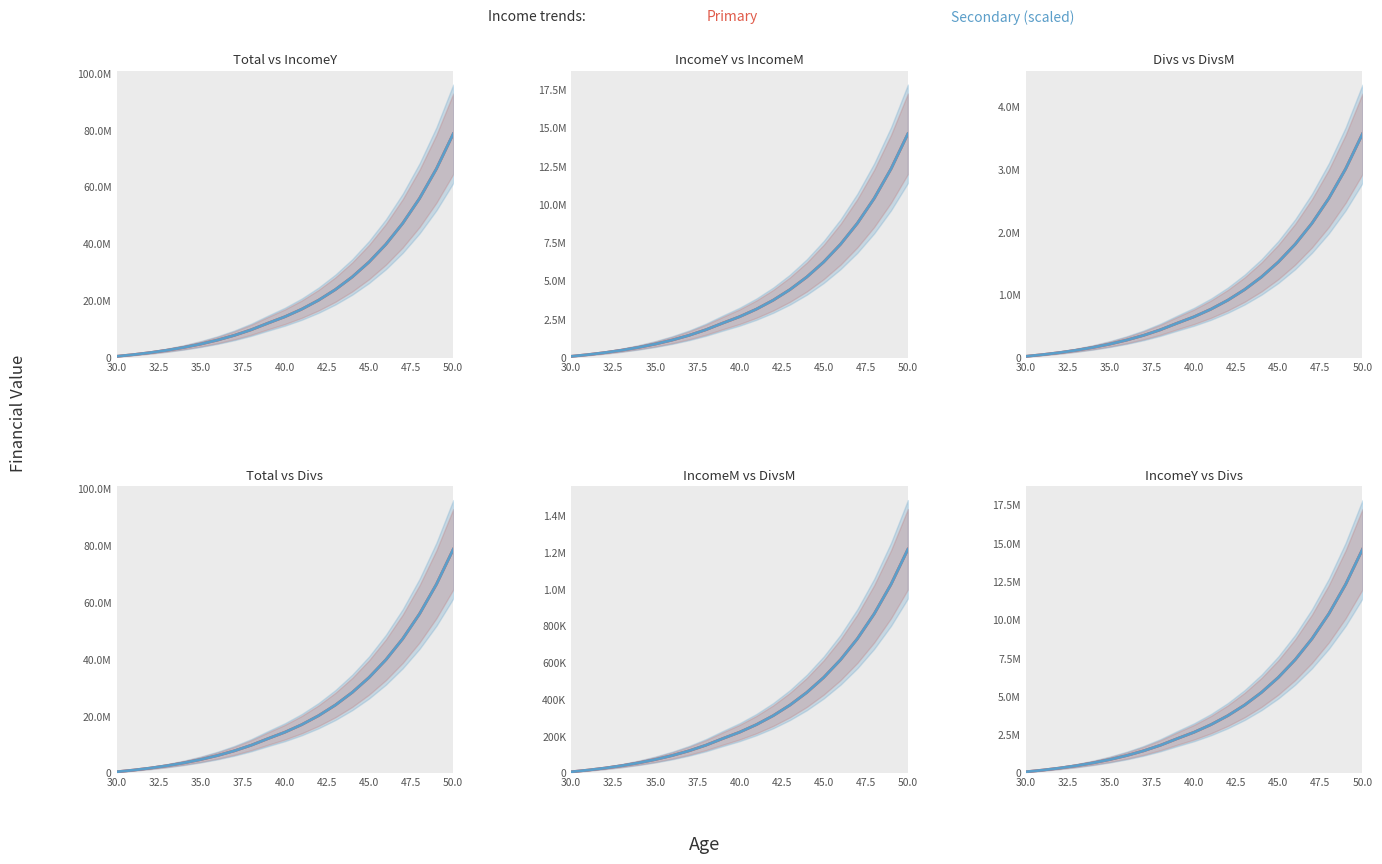

Reading left to right, list all the values displayed in this chart.

Total: 30=421097.0	31=1019227.8	32=1728336.6	33=2569014.2	34=3565672.1	35=4747251.1	36=6148061.7	37=7808780.3	38=9777630.7	39=12111783.8	40=14359018.5	41=17023207.7	42=20181713.8	43=23926252.8	44=28365558.0	45=33628537.2	46=39868015.7	47=47265174.4	48=56034810.7	49=66431575.7	50=78757368.7
IncomeY: 30=78130.8	31=189108.7	32=320677.6	33=476657.9	34=661579.0	35=880810.6	36=1140718.6	37=1448850.3	38=1814153.1	39=2247234.7	40=2664189.2	41=3158506.1	42=3744539.0	43=4439305.2	44=5262979.1	45=6239478.5	46=7397158.7	47=8769636.3	48=10396765.0	49=12325793.0	50=14612735.2
IncomeM: 30=19104.1	31=46239.8	32=78410.2	33=116549.6	34=161765.4	35=215370.6	36=278921.8	37=354264.3	38=443586.0	39=549480.6	40=651431.9	41=772299.3	42=915592.6	43=1085472.8	44=1286872.7	45=1525640.5	46=1808709.7	47=2144299.8	48=2542155.7	49=3013830.3	50=3573020.0
Divs: 30=421097.0	31=1019227.8	32=1728336.6	33=2569014.2	34=3565672.1	35=4747251.1	36=6148061.7	37=7808780.3	38=9777630.7	39=12111783.8	40=14359018.5	41=17023207.7	42=20181713.8	43=23926252.8	44=28365558.0	45=33628537.2	46=39868015.7	47=47265174.4	48=56034810.7	49=66431575.6	50=78757368.7
DivsM: 30=78130.8	31=189108.7	32=320677.6	33=476657.9	34=661579.0	35=880810.6	36=1140718.6	37=1448850.3	38=1814153.1	39=2247234.7	40=2664189.2	41=3158506.1	42=3744539.0	43=4439305.2	44=5262979.1	45=6239478.5	46=7397158.7	47=8769636.3	48=10396765.0	49=12325793.0	50=14612735.2